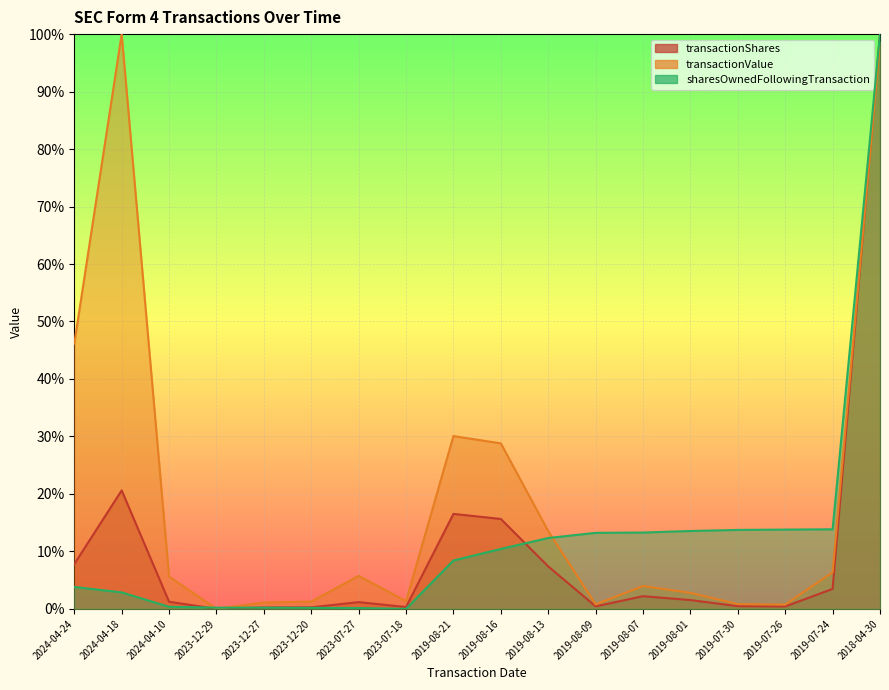

True or false: transactionValue and transactionShares intersect in this chart.

True